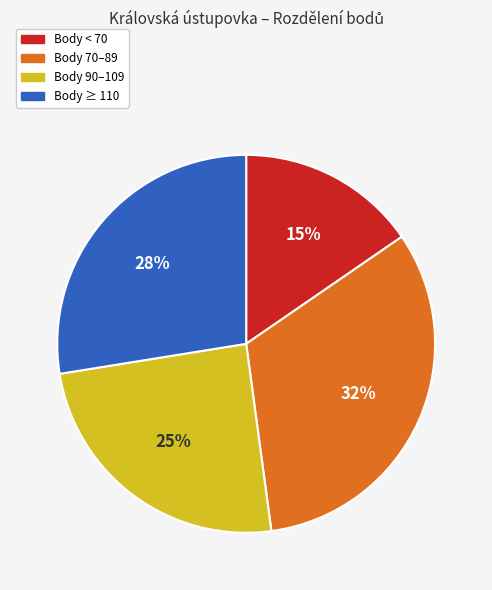

How many segments does this pie chart have?

4